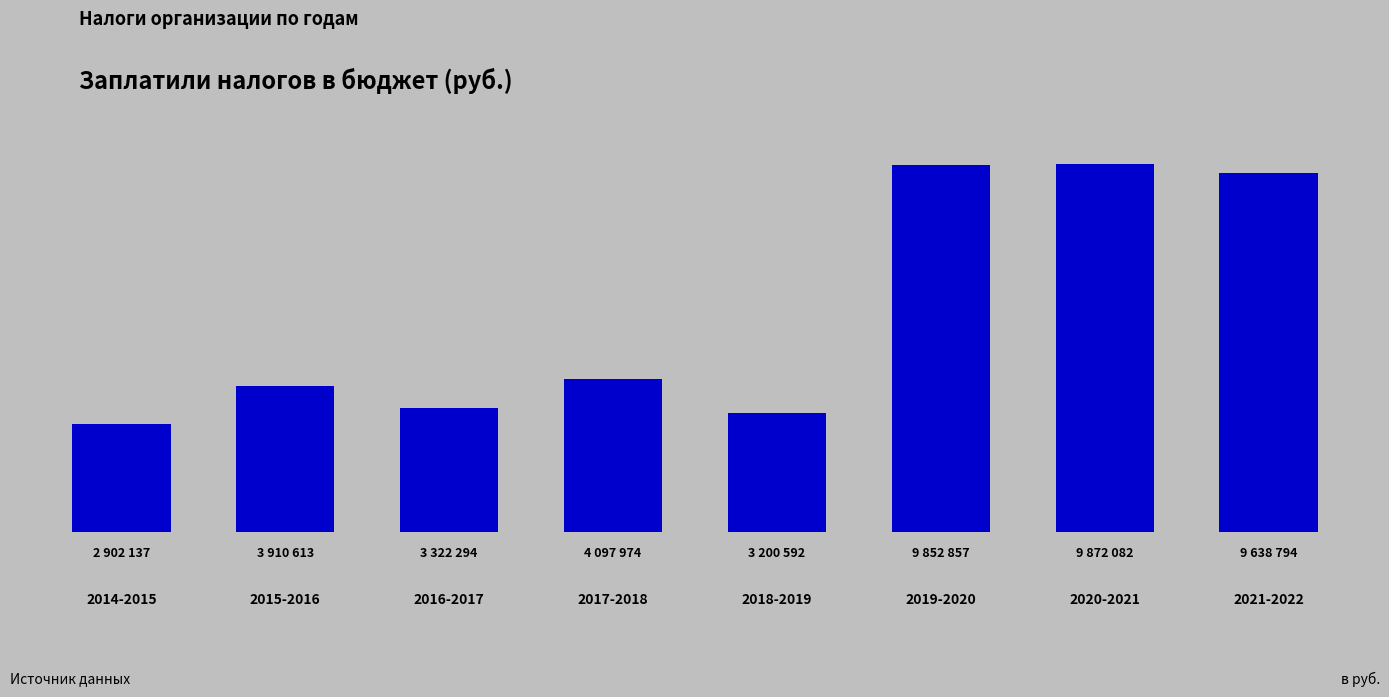

Which category has the lowest value across all series?

2014-2015